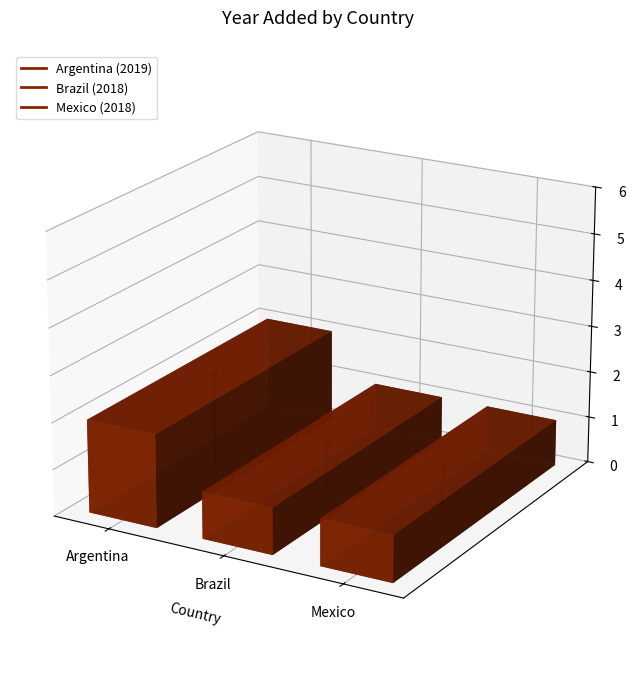

What are all the series names shown in the legend?

Argentina, Brazil, Mexico